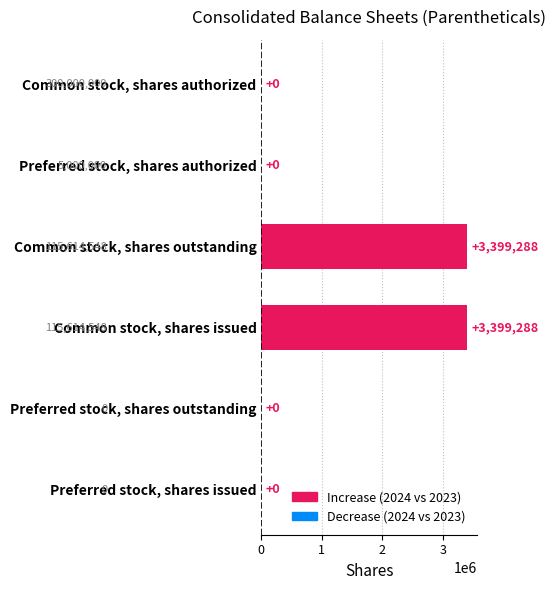

Reading bottom to top, extract all data points from this chart.

Preferred stock, shares issued=0	Preferred stock, shares outstanding=0	Common stock, shares issued=3399288	Common stock, shares outstanding=3399288	Preferred stock, shares authorized=0	Common stock, shares authorized=0